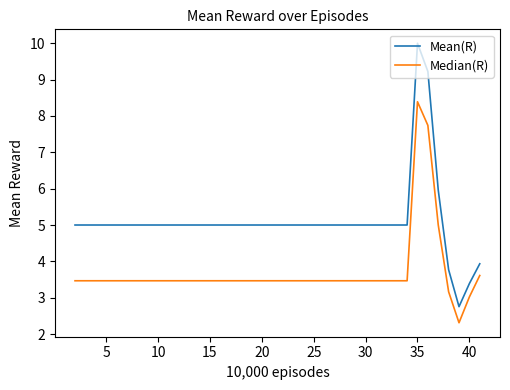

In Median(R), how many points are higher than both neighbors (excluding endpoints)?

1